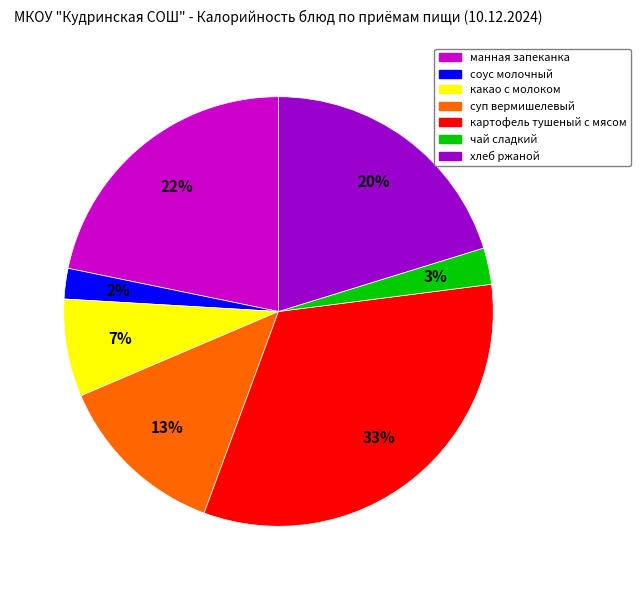

Is it true that чай сладкий is 3% of the pie?

True